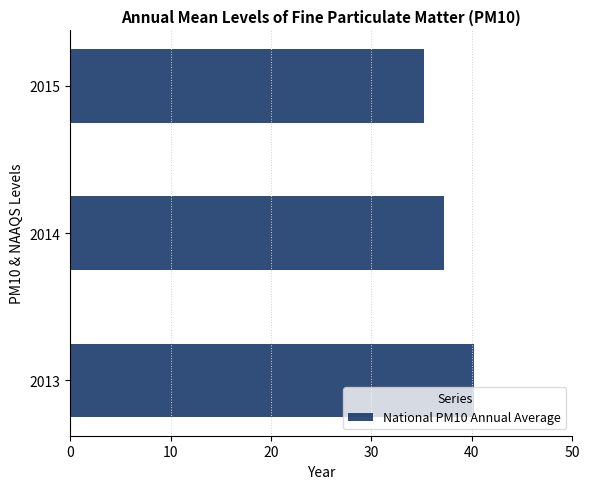

Where is the data nearest to the value 37?

2014